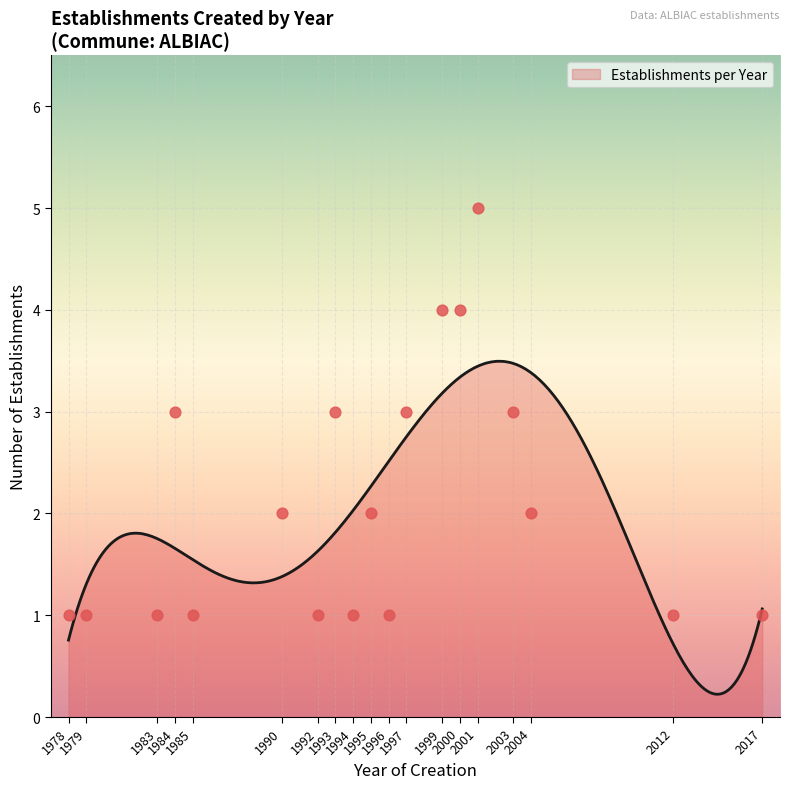

What is the maximum value for Establishments per Year?

3.5